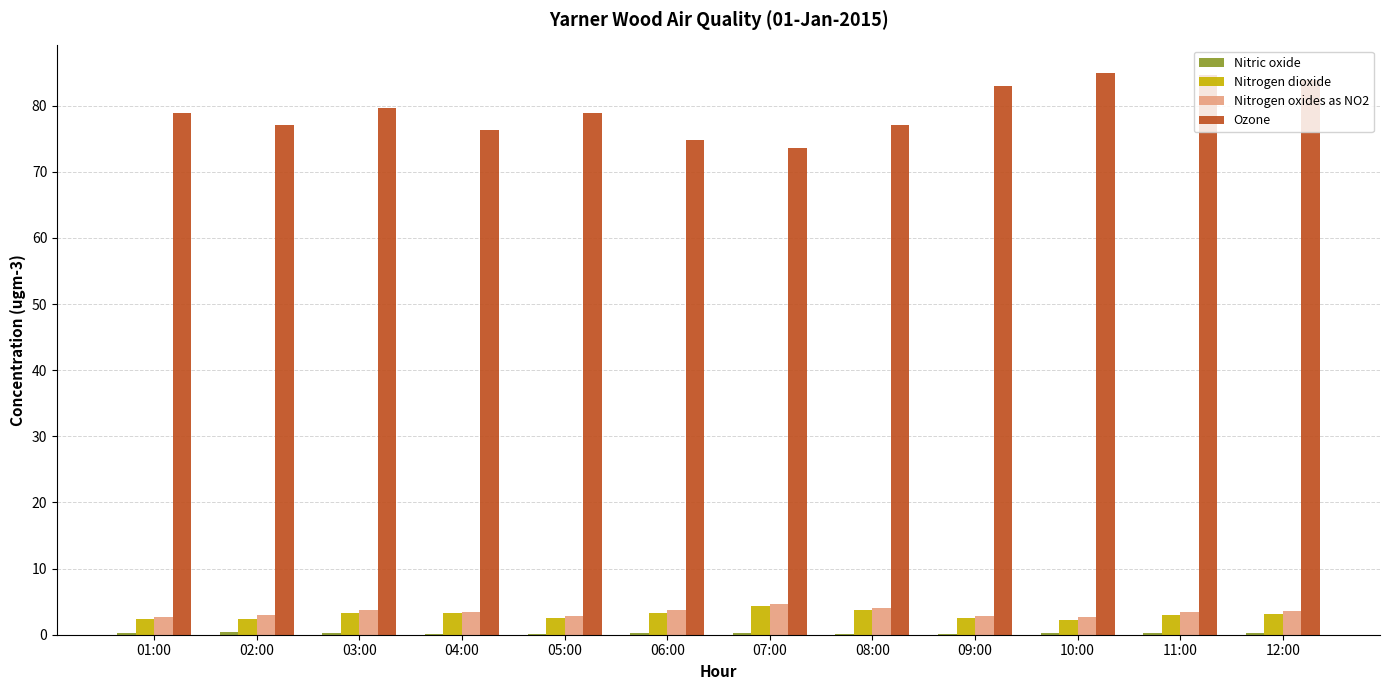

How many groups of bars are there?

12